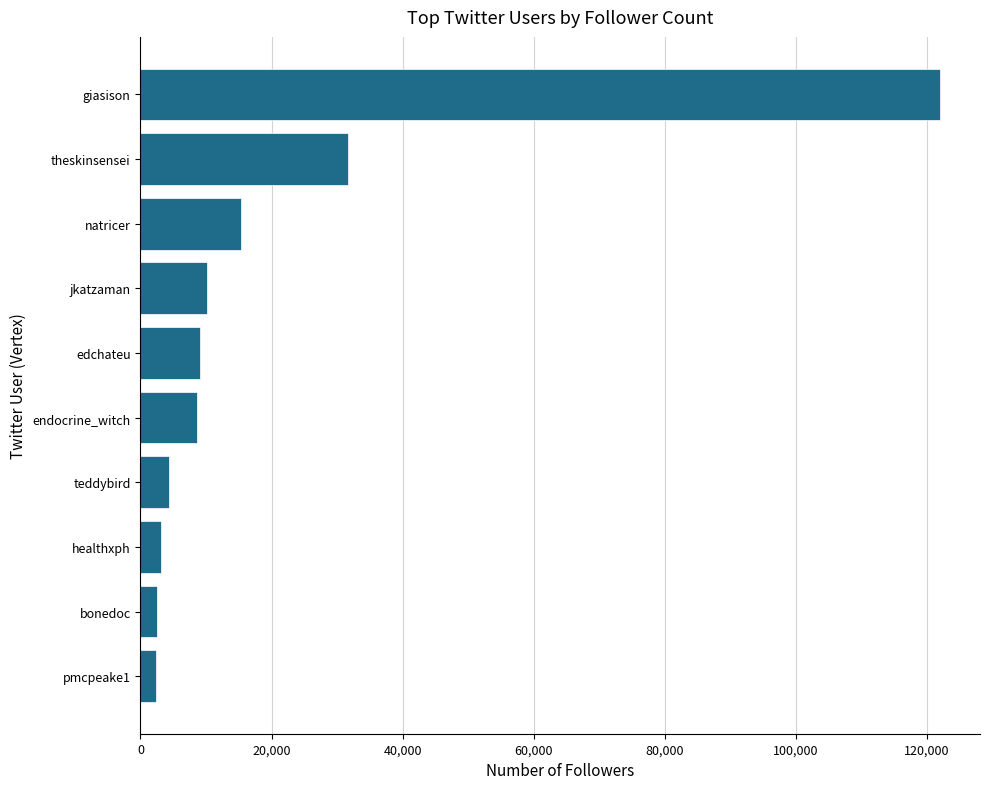

What is the maximum value shown in the chart?

121969